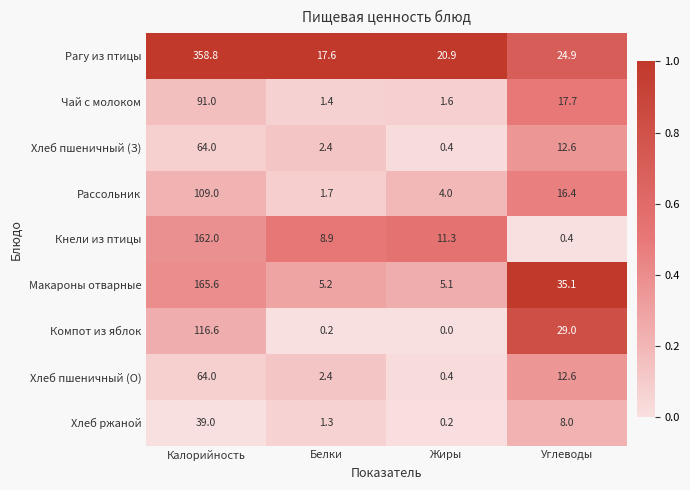

Is the value of Макароны отварные at Калорийность greater than the value of Чай с молоком at Калорийность?

Yes